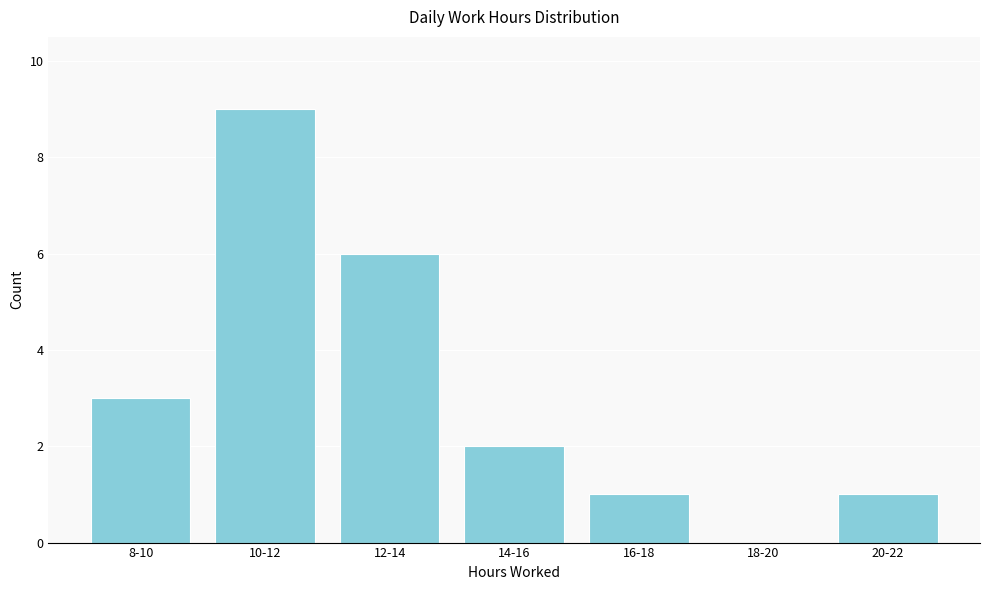

Reading left to right, transcribe all the data shown in this chart.

8-10=3	10-12=9	12-14=6	14-16=2	16-18=1	18-20=0	20-22=1